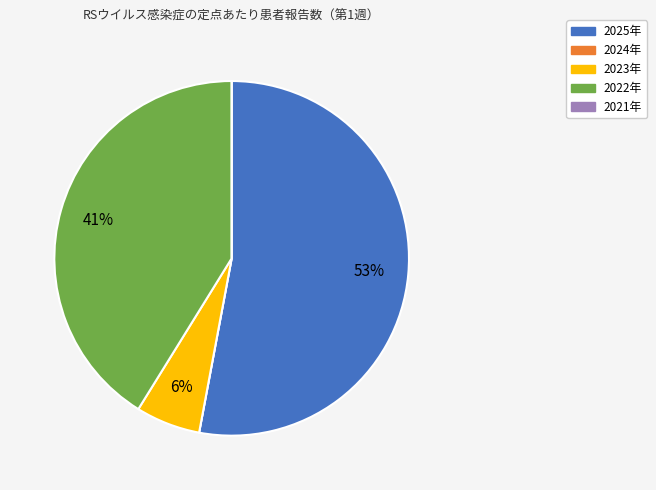

The 2023年 slice represents 13% of the pie. True or false?

False